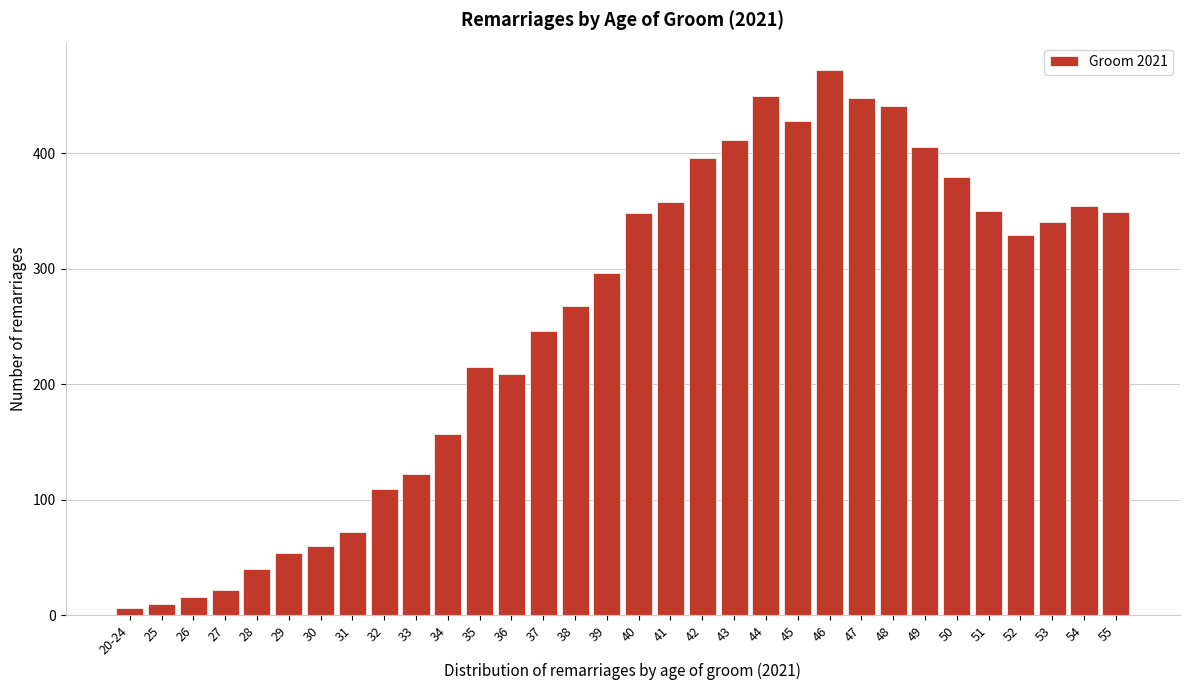

What is the change in value from 40 to 43?

+63